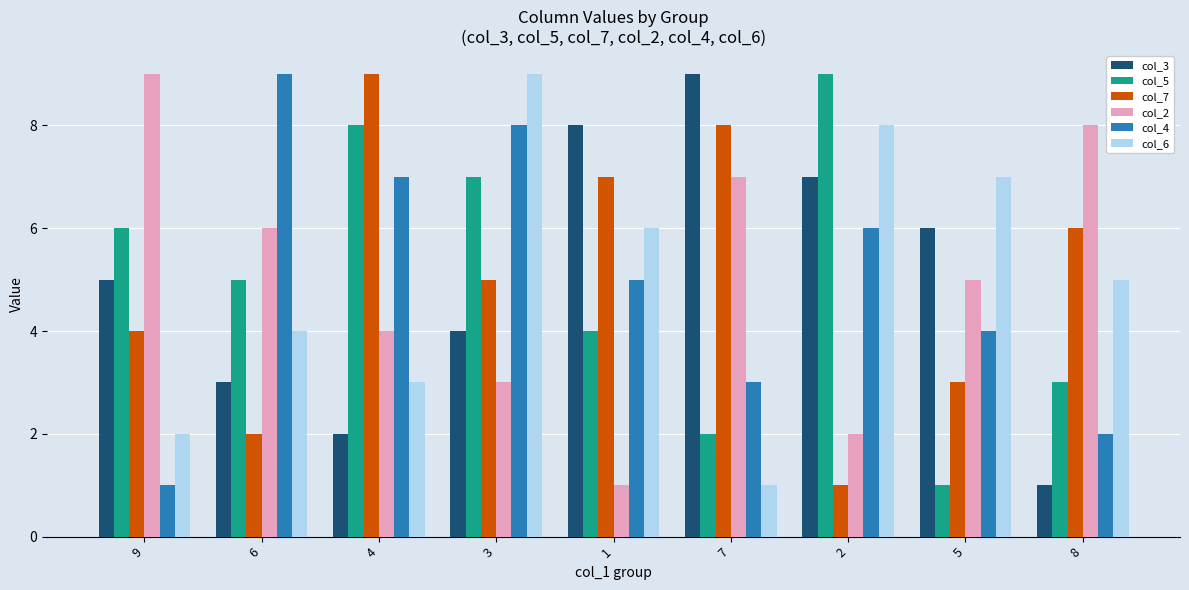

Is it true that col_5 equals 2 at 7?

True